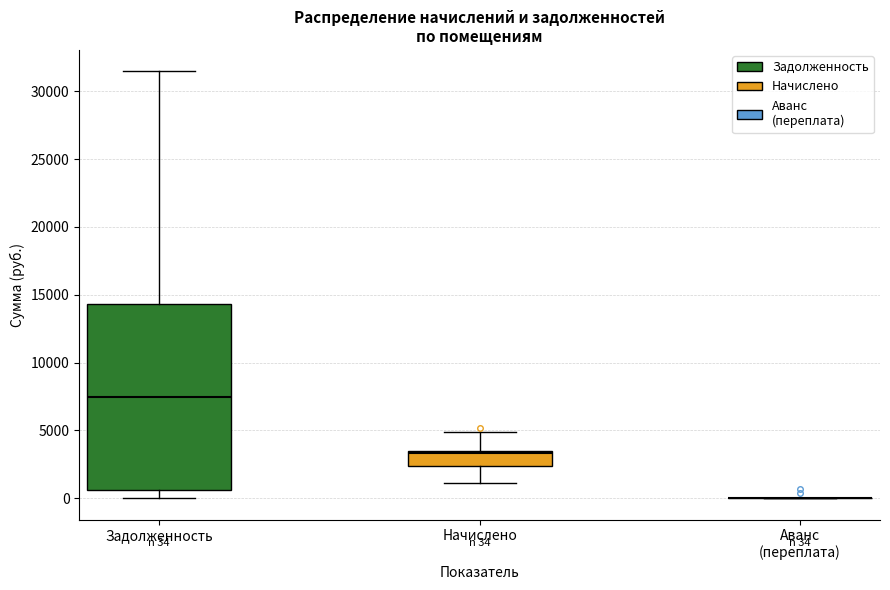

Which box is the tallest, from its lower edge to its upper edge?

Задолженность